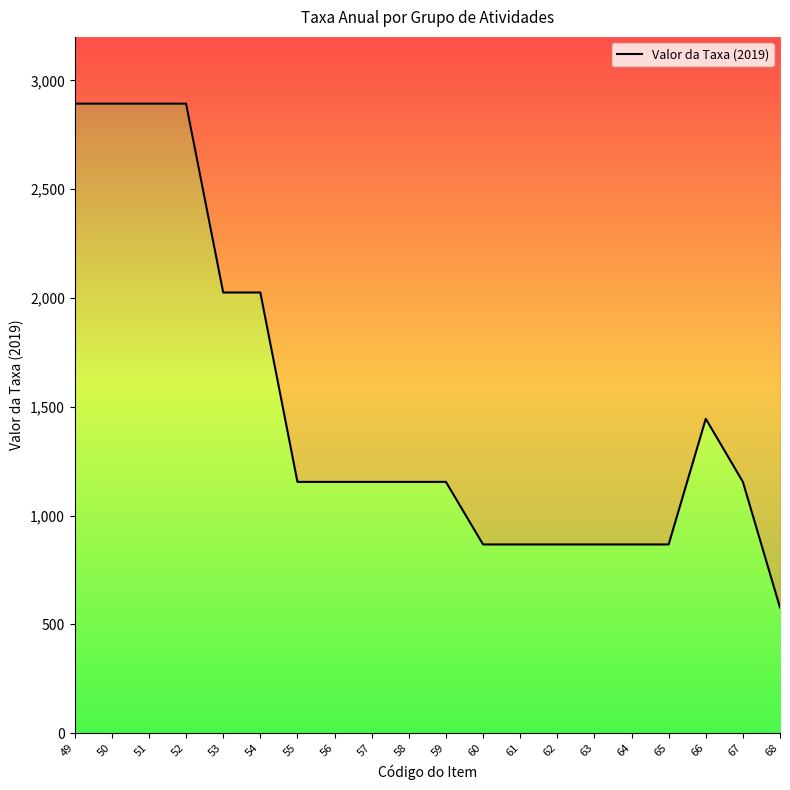

What is the difference between the values at 56 and 66?

290.1